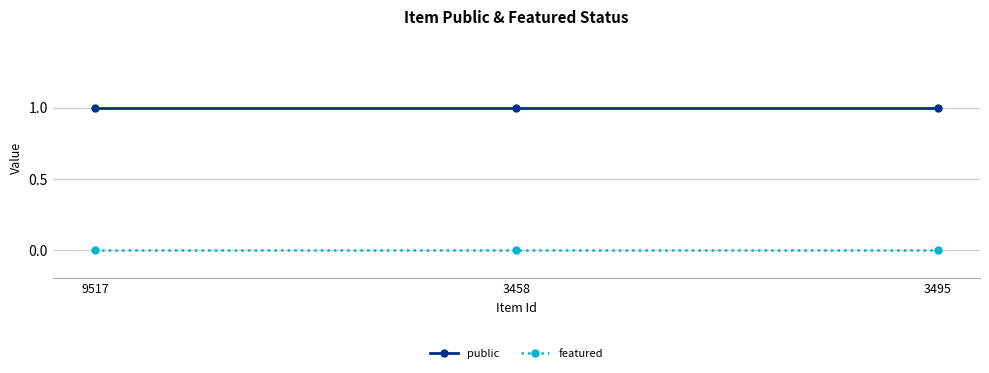

What is the difference between the highest and lowest values at 9517?

1